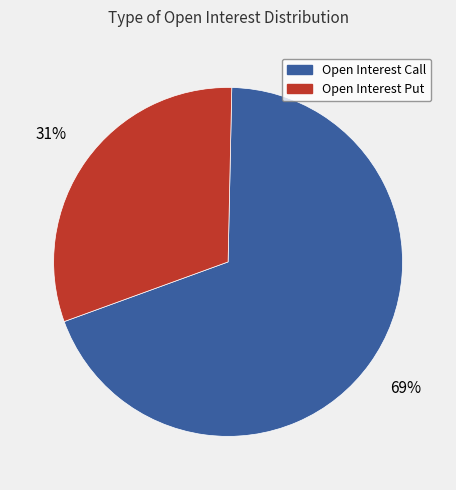

How many slices are in this pie chart?

2